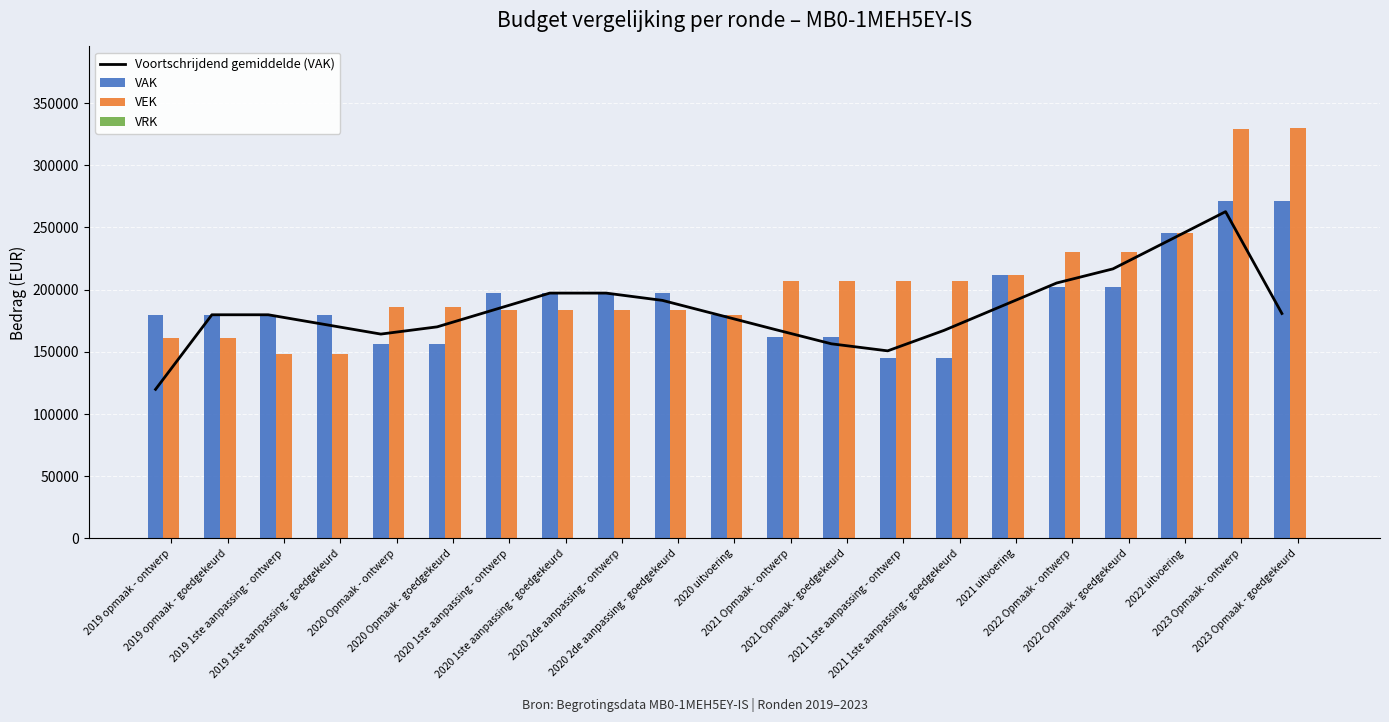

Rank the categories by VRK value from lowest to highest.

2019 opmaak - ontwerp, 2019 opmaak - goedgekeurd, 2019 1ste aanpassing - ontwerp, 2019 1ste aanpassing - goedgekeurd, 2020 Opmaak - ontwerp, 2020 Opmaak - goedgekeurd, 2020 1ste aanpassing - ontwerp, 2020 1ste aanpassing - goedgekeurd, 2020 2de aanpassing - ontwerp, 2020 2de aanpassing - goedgekeurd, 2020 uitvoering, 2021 Opmaak - ontwerp, 2021 Opmaak - goedgekeurd, 2021 1ste aanpassing - ontwerp, 2021 1ste aanpassing - goedgekeurd, 2021 uitvoering, 2022 Opmaak - ontwerp, 2022 Opmaak - goedgekeurd, 2022 uitvoering, 2023 Opmaak - ontwerp, 2023 Opmaak - goedgekeurd